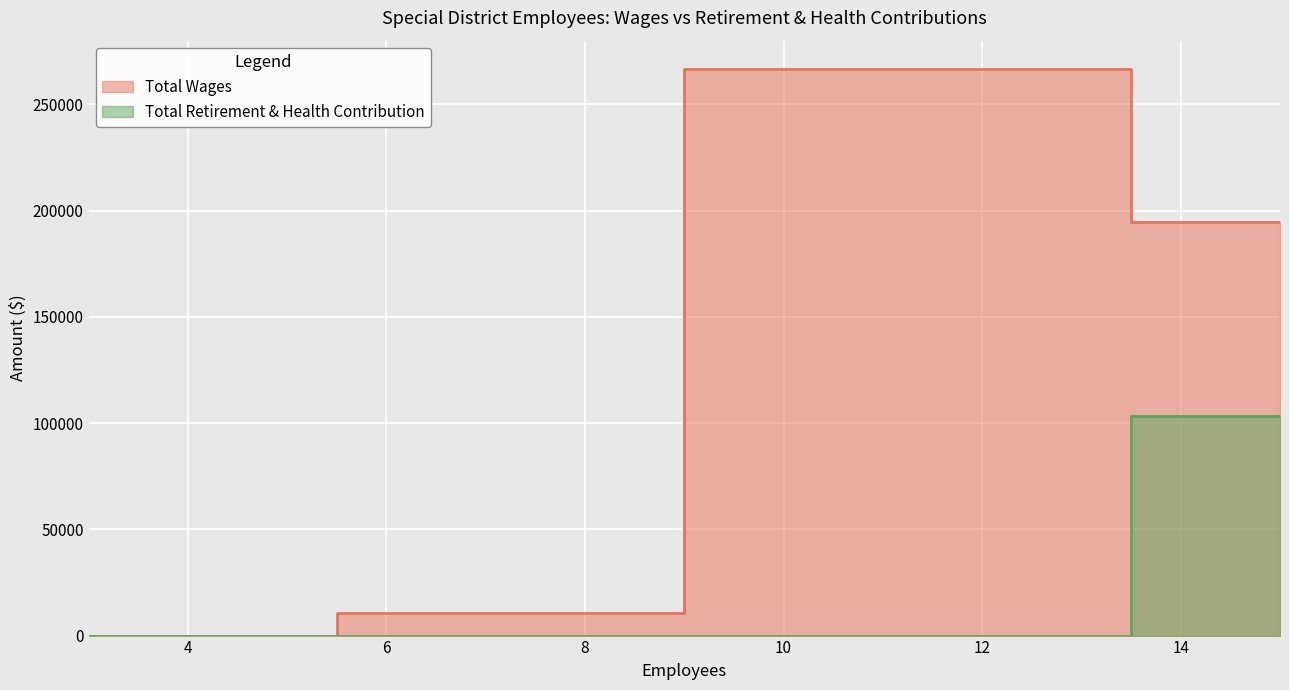

True or false: Total Retirement & Health Contribution and Total Wages intersect in this chart.

False